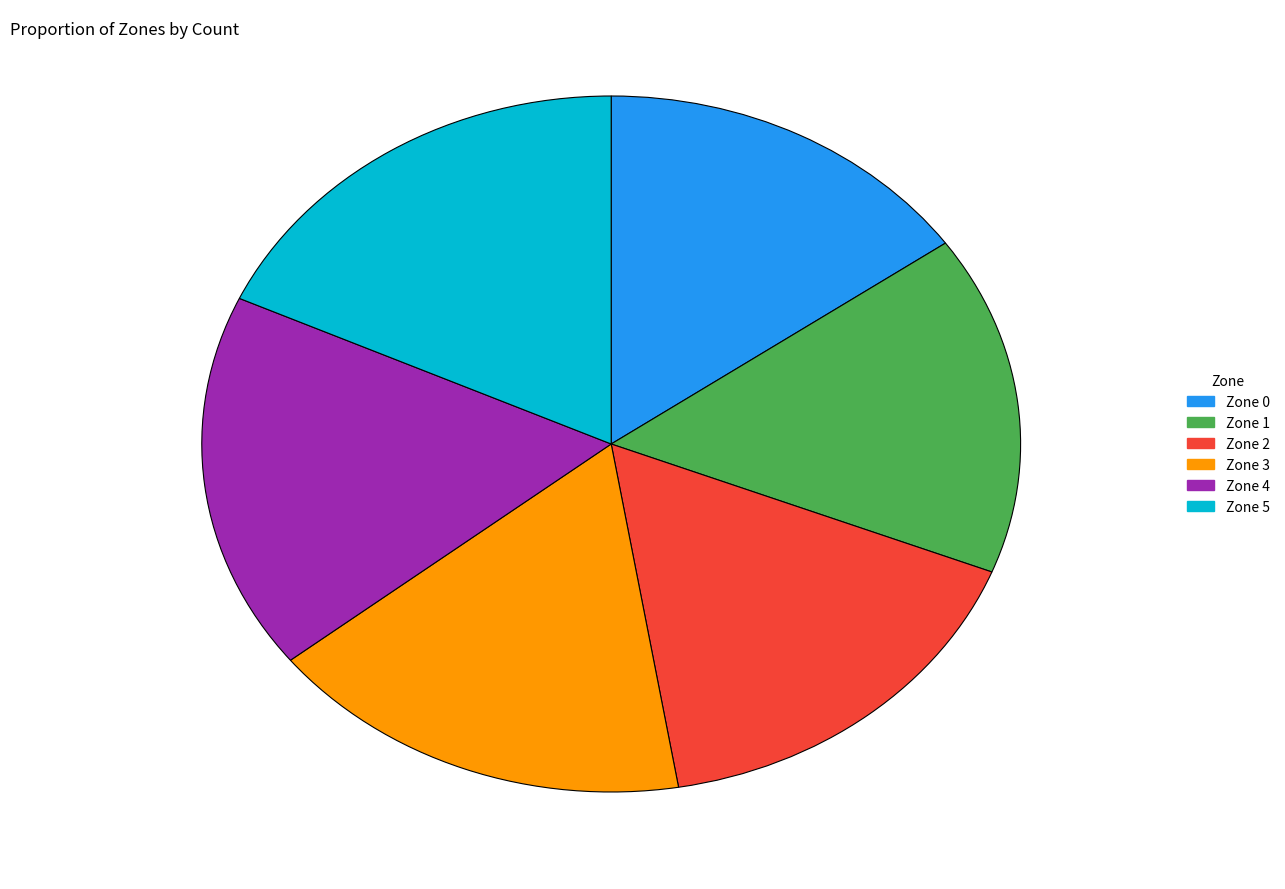

Is there a majority slice in this chart?

No